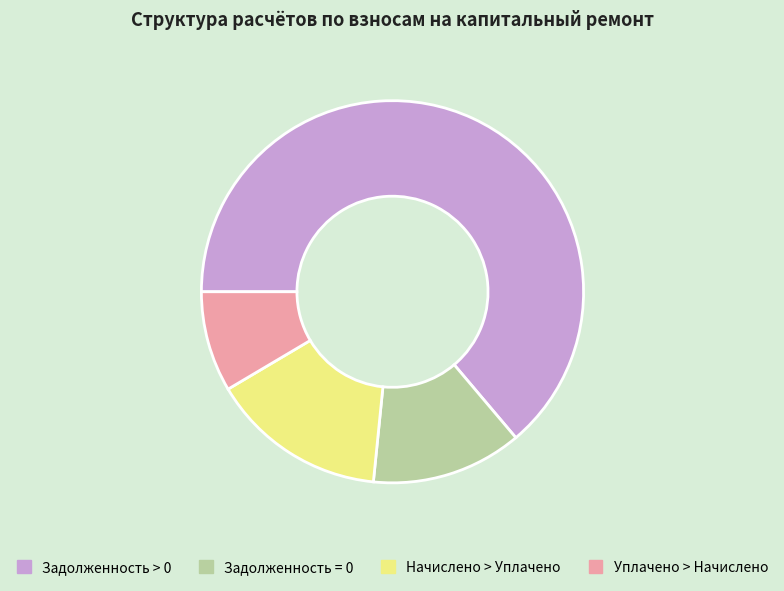

What is the majority slice?

Задолженность > 0